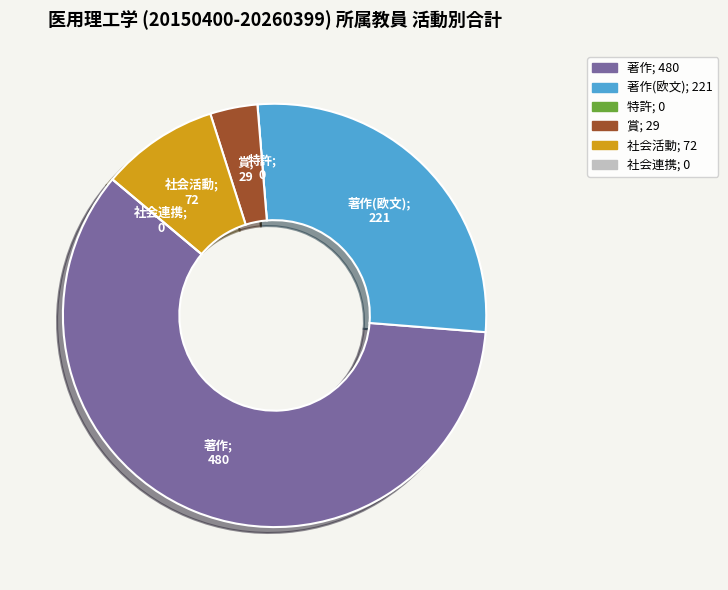

Is there a majority slice in this chart?

Yes